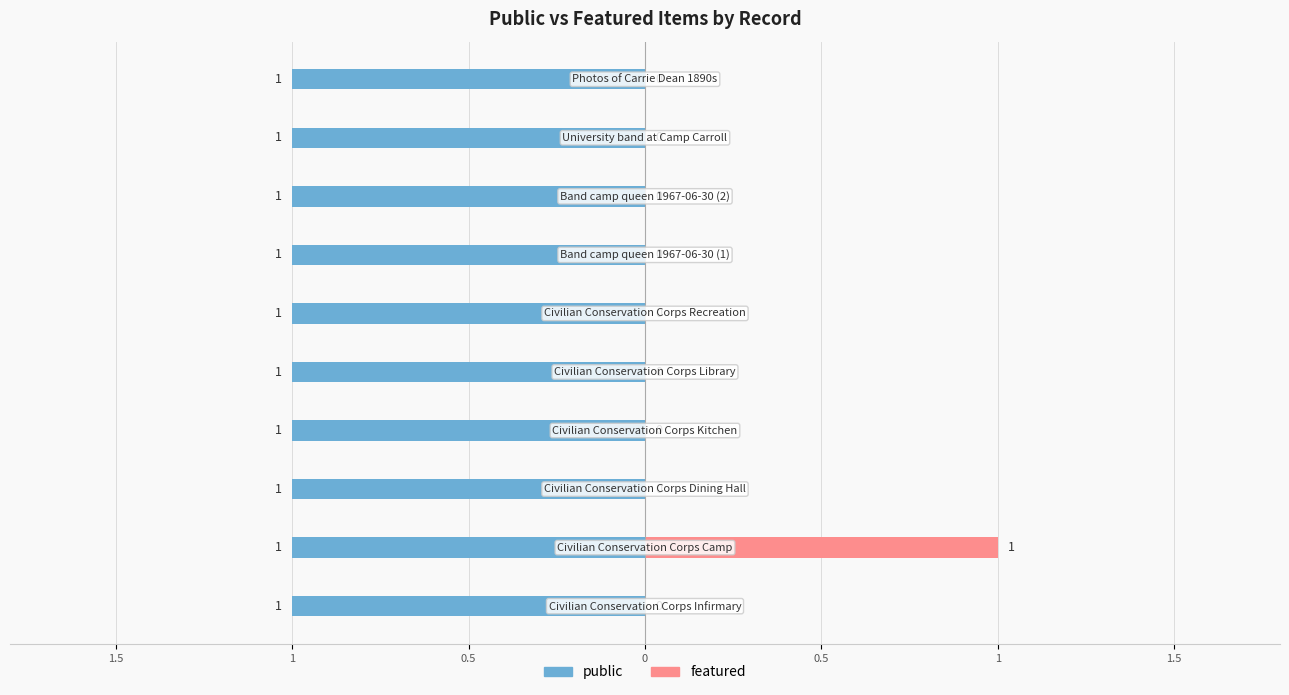

How many featured values are between 0 and 1?

10